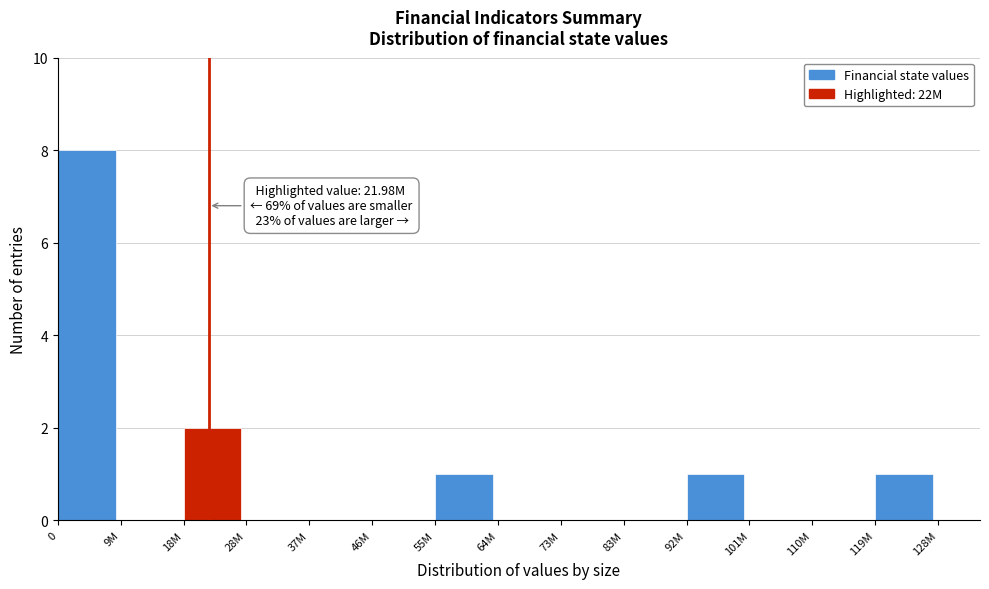

Reading left to right, list all the values displayed in this chart.

0=8	9M=0	18M=2	28M=0	37M=0	46M=0	55M=1	64M=0	73M=0	83M=0	92M=1	101M=0	110M=0	119M=1